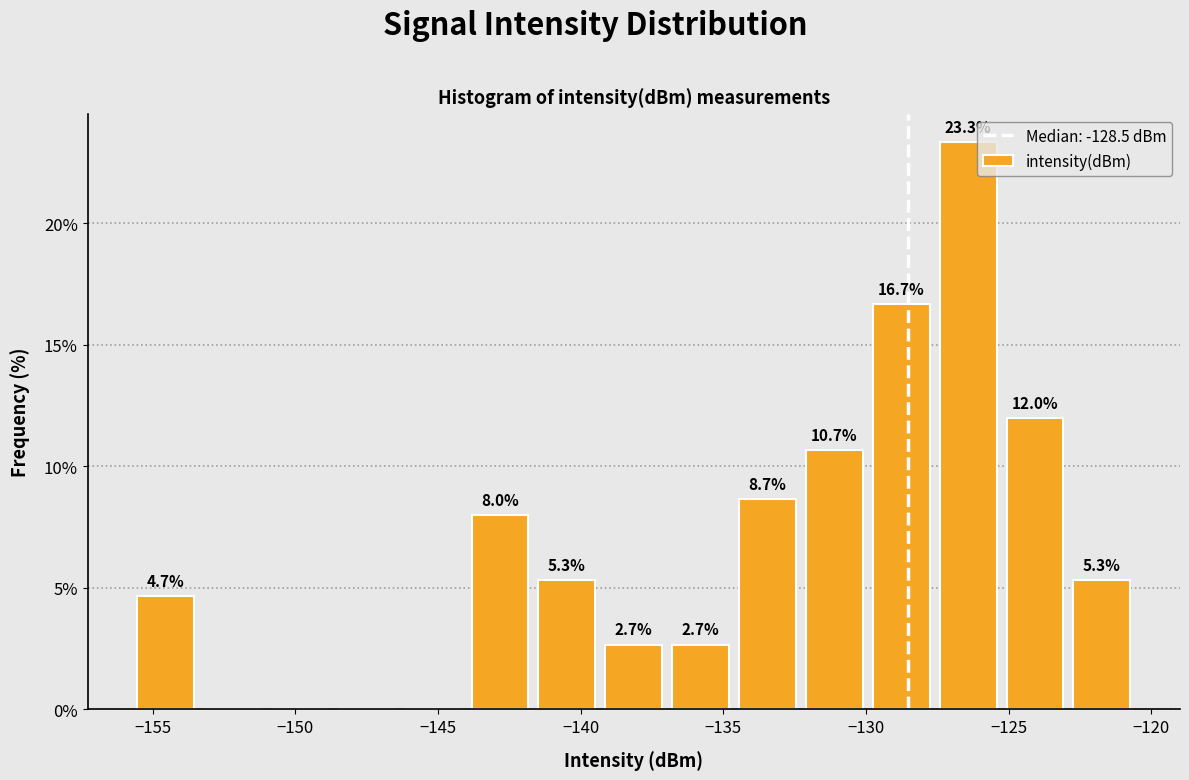

Which range on the x-axis has the tallest bar?

-127.5 to -125.0